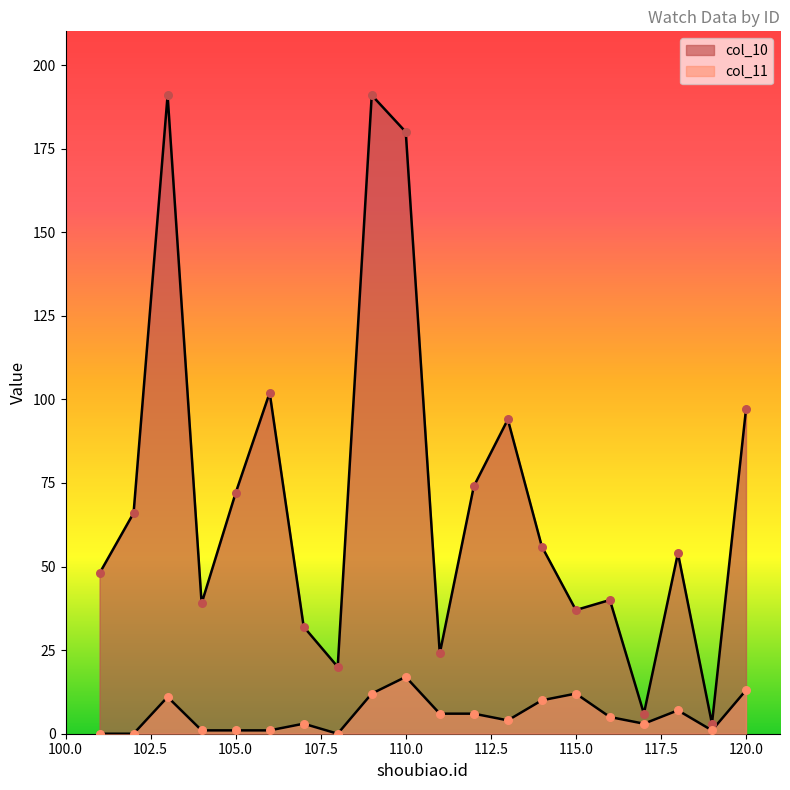

Which series contains the lowest Y value?

col_11